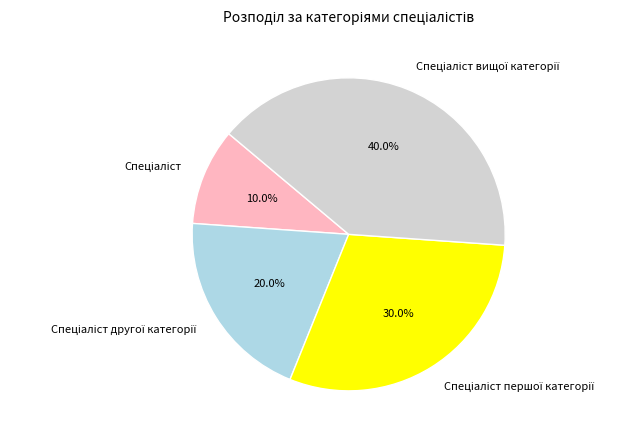

Is there any slice that represents more than half of the pie?

No